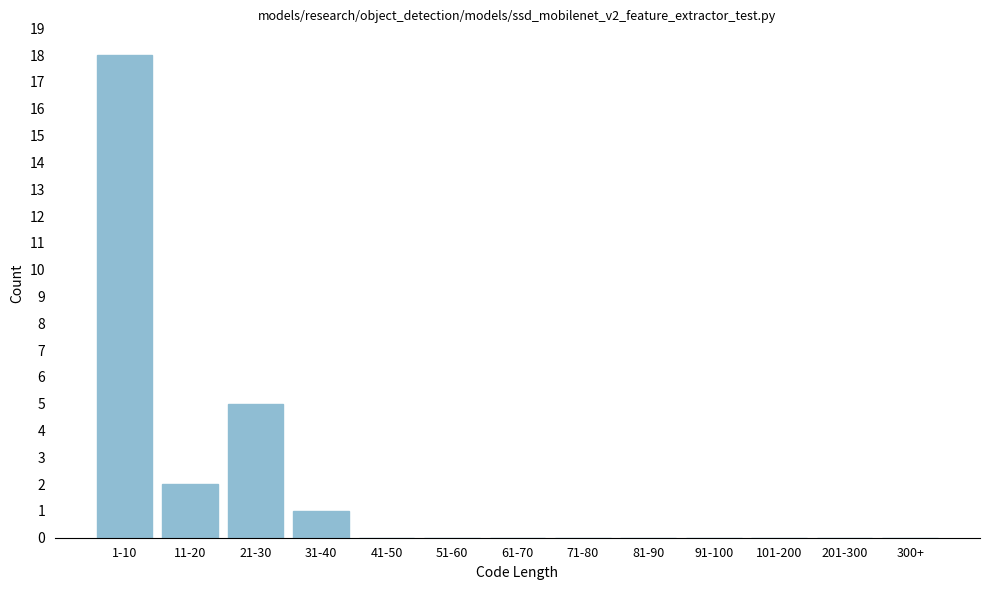

Reading left to right, transcribe all the data shown in this chart.

1-10=18	11-20=2	21-30=5	31-40=1	41-50=0	51-60=0	61-70=0	71-80=0	81-90=0	91-100=0	101-200=0	201-300=0	300+=0